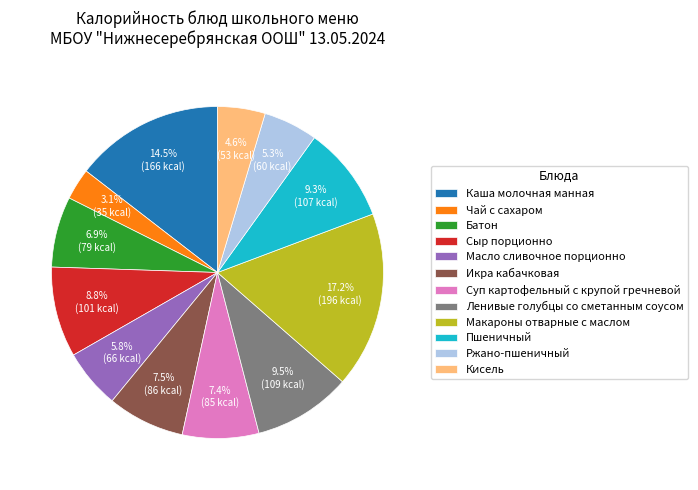

To the nearest percent, what is the average slice percentage?

8%